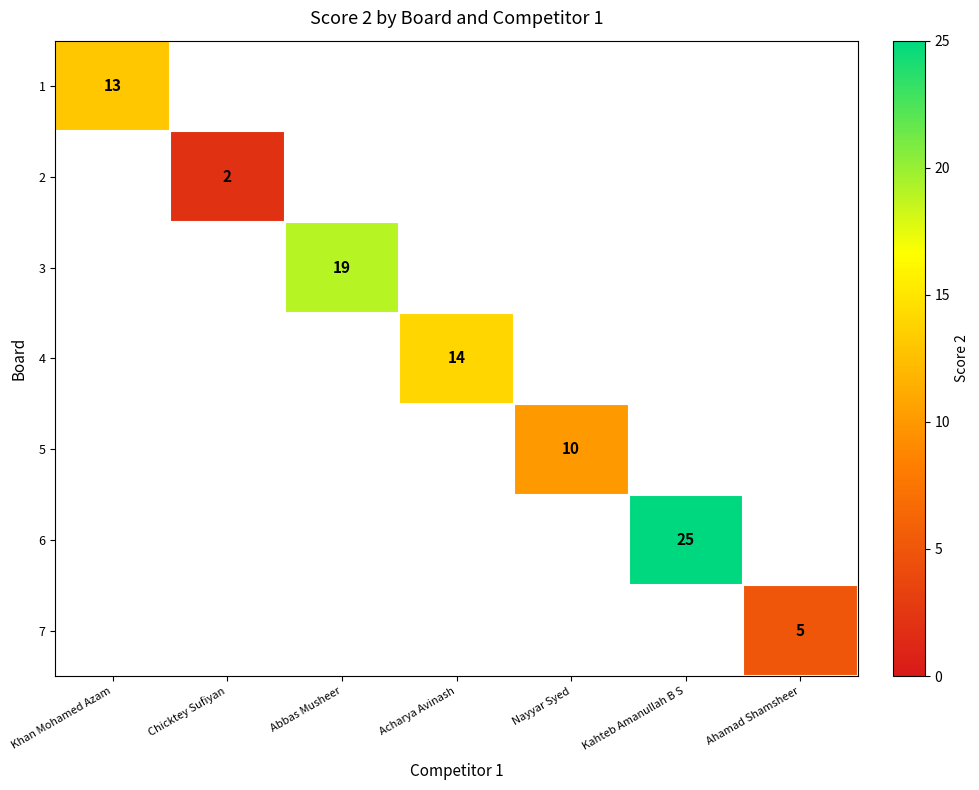

True or false: 4 has a value of 22 at Acharya Avinash.

False